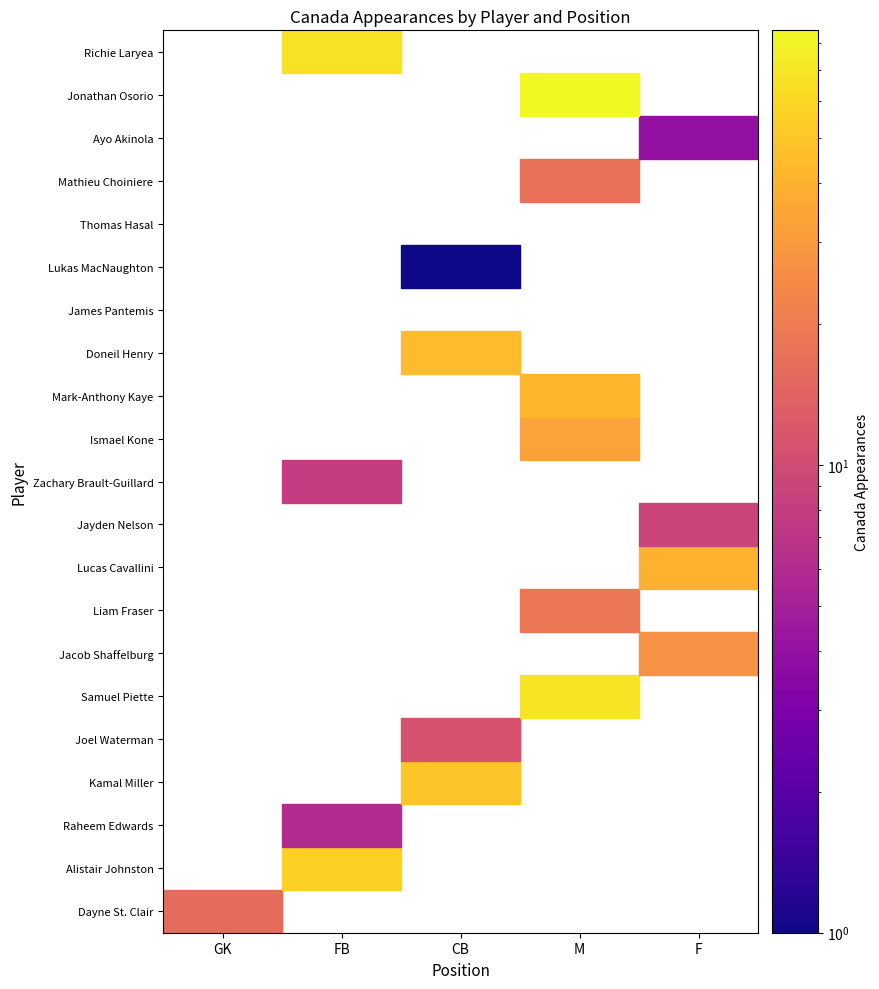

True or false: Lucas Cavallini has a value of 27 at FB.

False